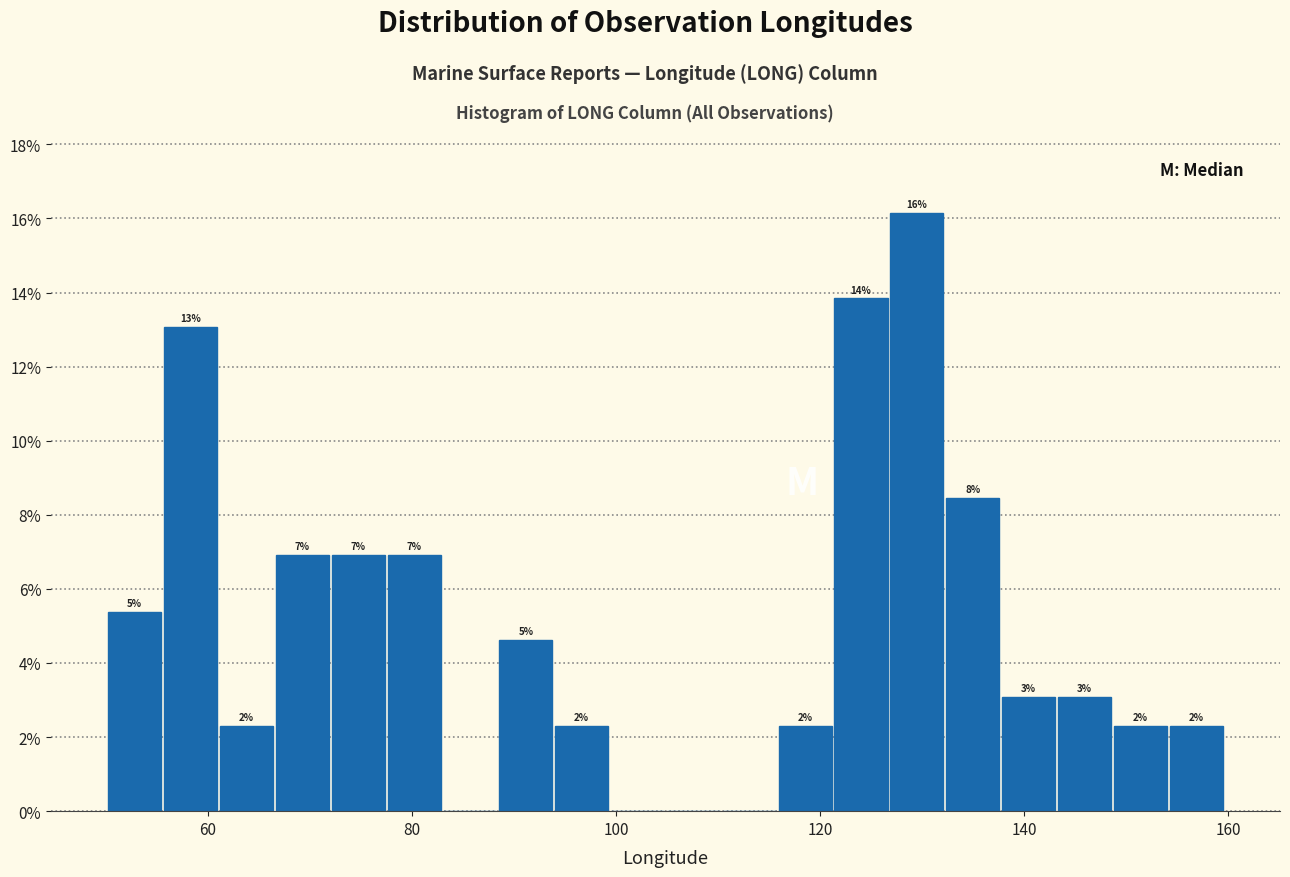

Around what value on the x-axis is the tallest bar? Give the approximate position of its centre, as read against the axis.

130